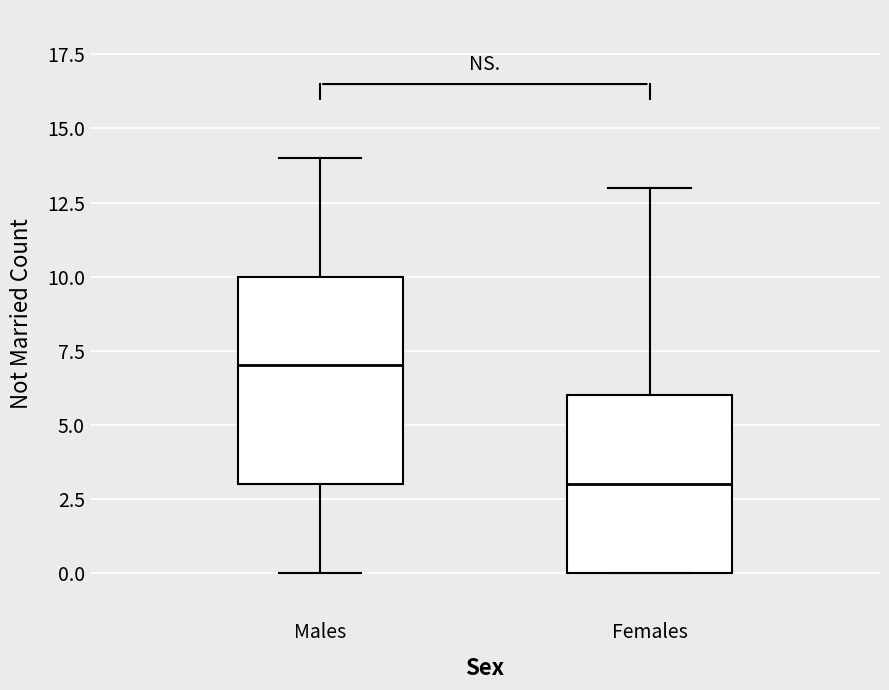

Where does the upper whisker of the box for Females end on the y-axis? The values are not printed on the chart, so give them approximately, as read against the axis.

13